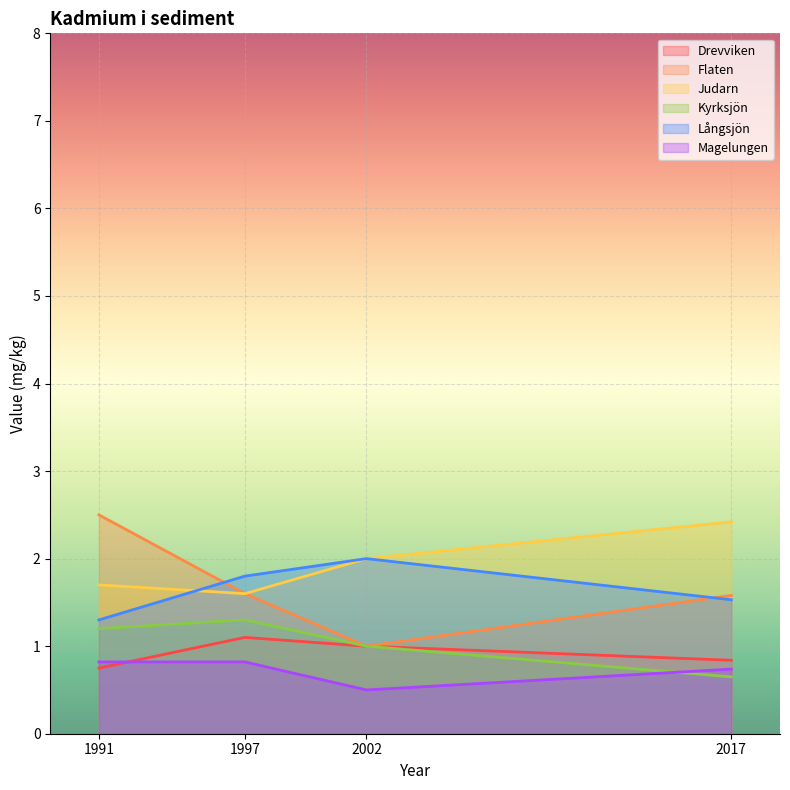

What is the value of the Judarn point at the 1st from the left?

1.7